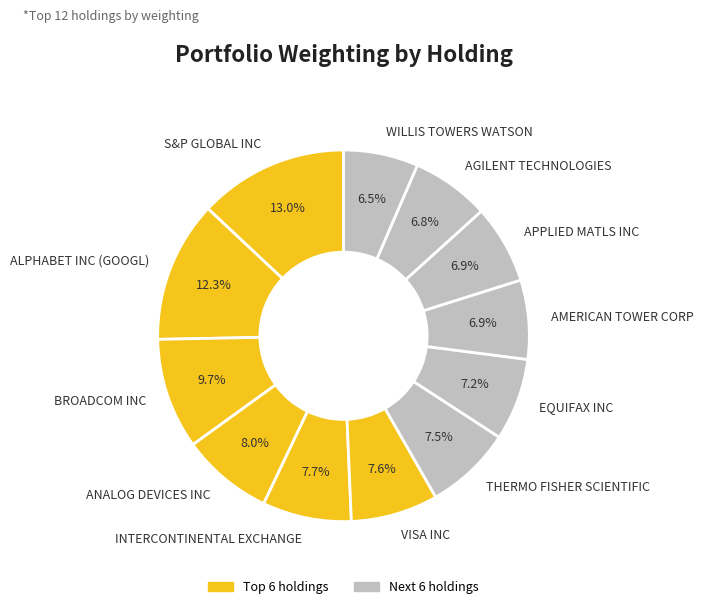

Which slice is the largest?

S&P GLOBAL INC